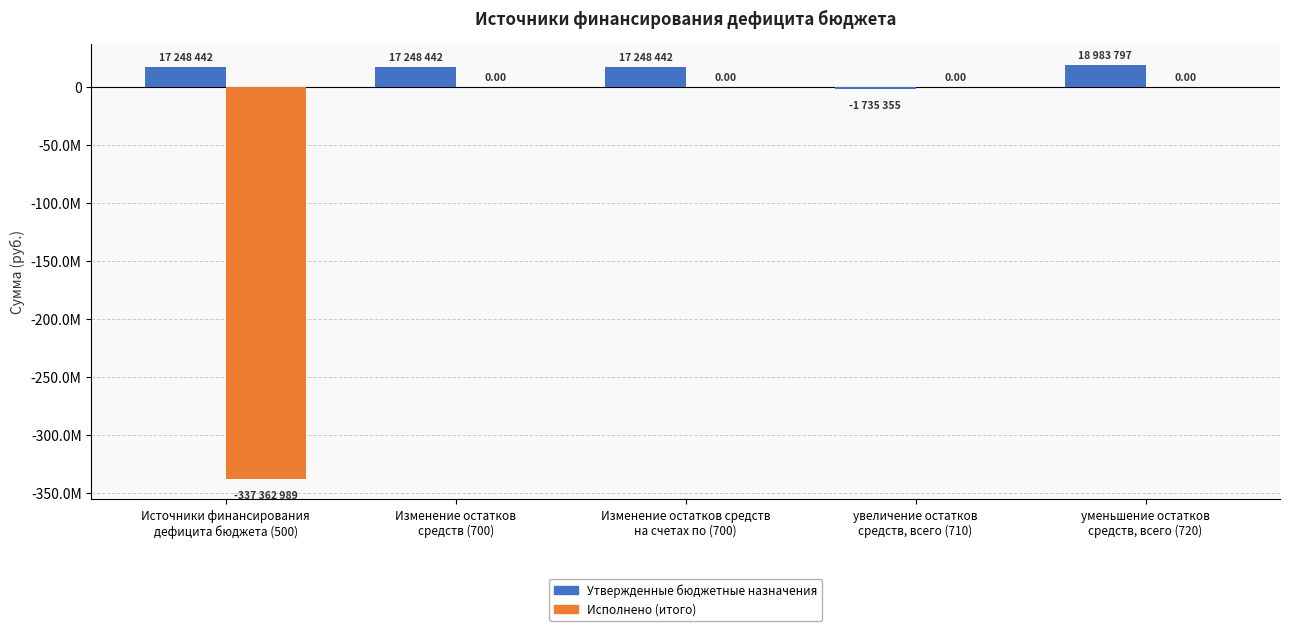

List the series in order of their peak value, lowest first.

Исполнено (итого), Утвержденные бюджетные назначения